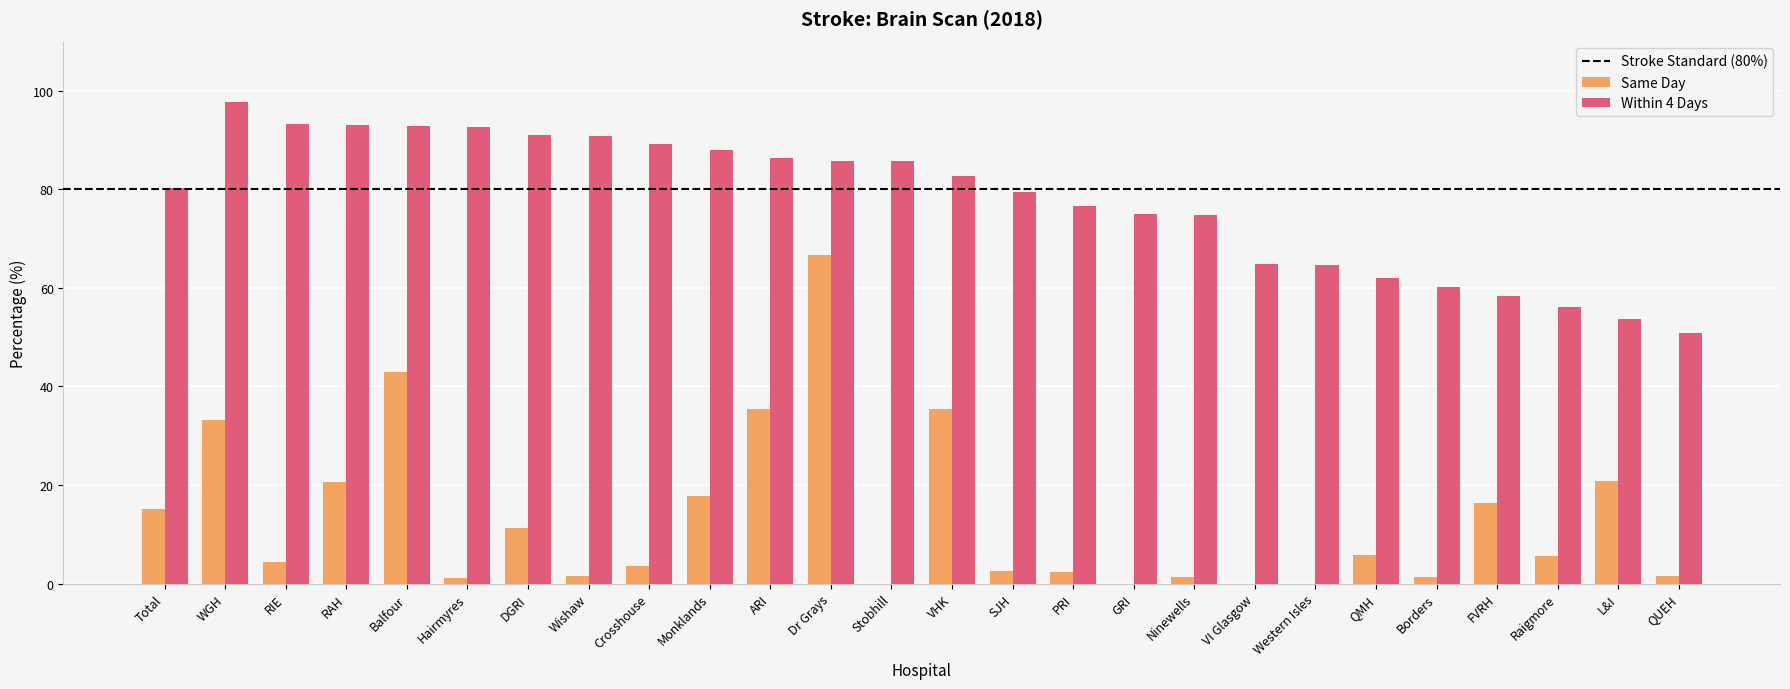

Which category has the highest value in the Within 4 Days series?

WGH